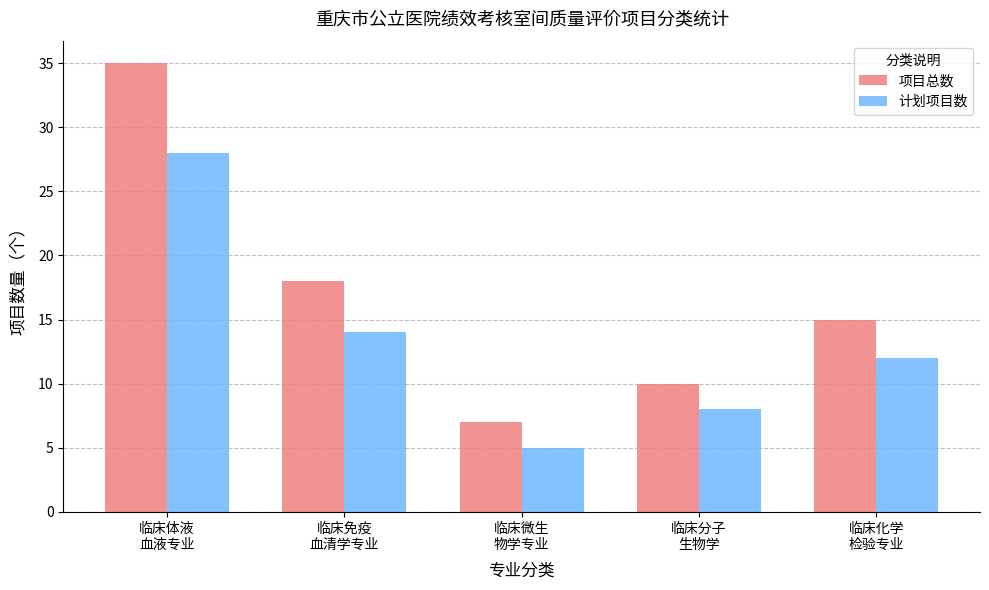

What value does the 计划项目数 series have at 临床微生
物学专业?

5